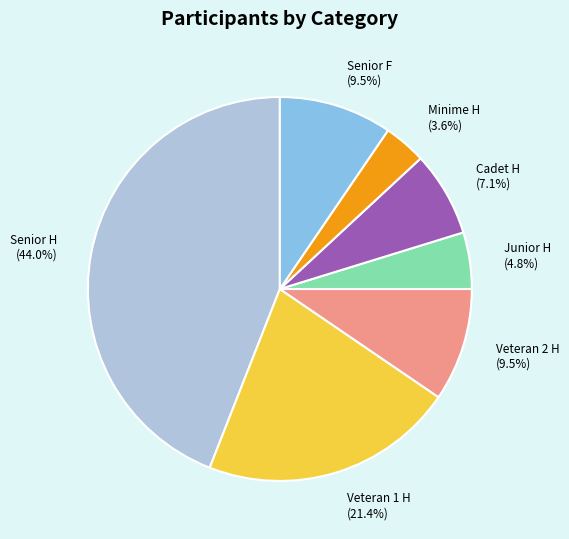

How many segments does this pie chart have?

7